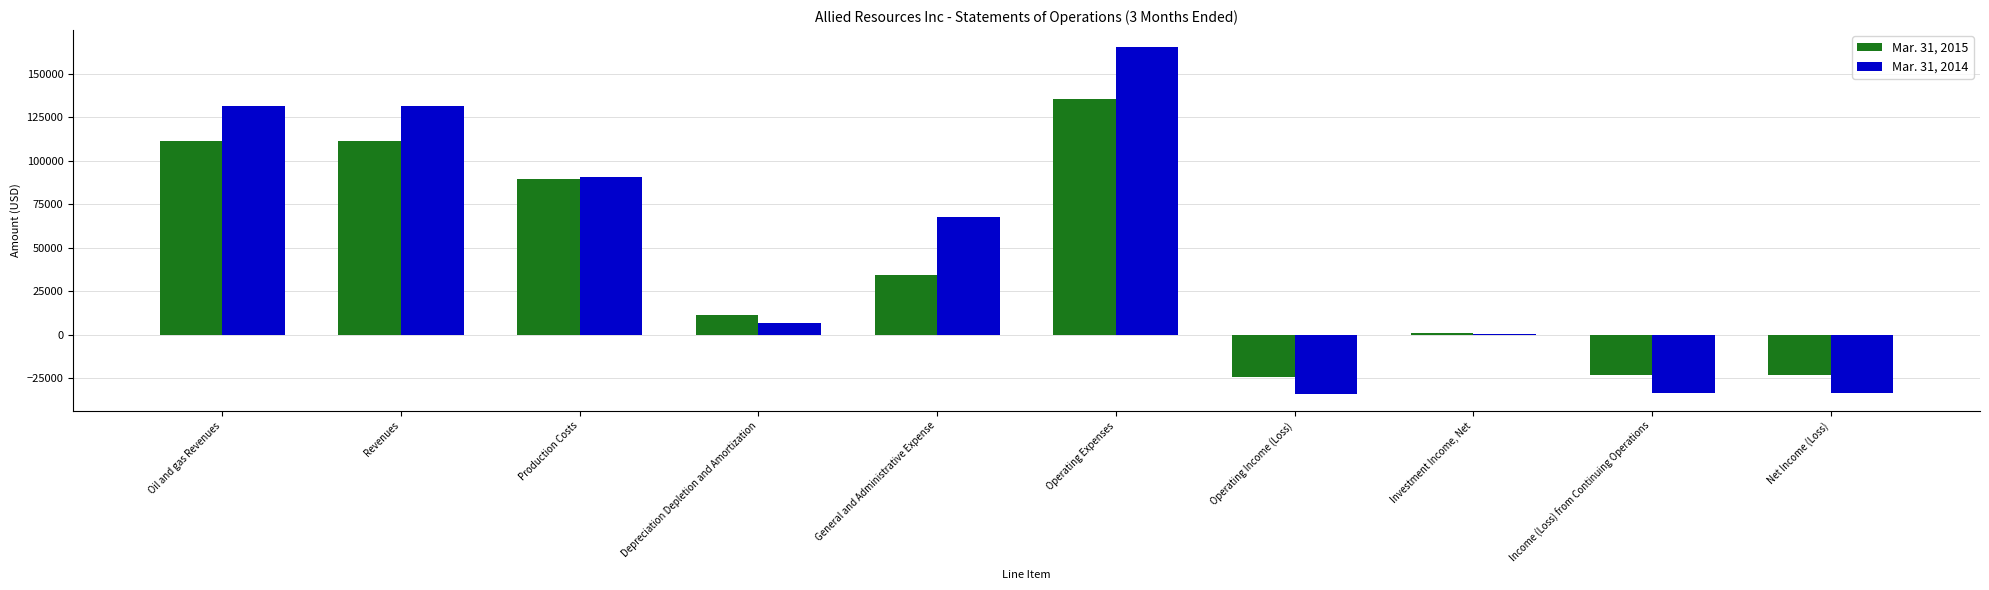

Is the value of Mar. 31, 2015 at Revenues greater than the value of Mar. 31, 2014 at Operating Income (Loss)?

Yes